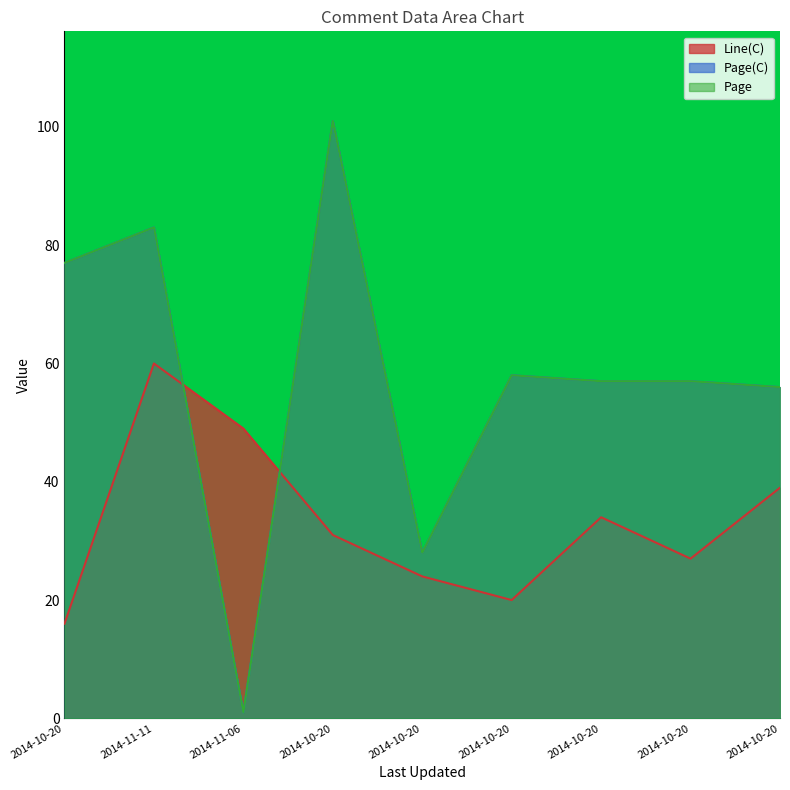

Reading left to right, transcribe all the data shown in this chart.

Line(C): 2014-10-20=16	2014-11-11=60	2014-11-06=49	2014-10-20=31	2014-10-20=24	2014-10-20=20	2014-10-20=34	2014-10-20=27	2014-10-20=39
Page(C): 2014-10-20=77	2014-11-11=83	2014-11-06=1	2014-10-20=101	2014-10-20=28	2014-10-20=58	2014-10-20=57	2014-10-20=57	2014-10-20=56
Page: 2014-10-20=77	2014-11-11=83	2014-11-06=1	2014-10-20=101	2014-10-20=28	2014-10-20=58	2014-10-20=57	2014-10-20=57	2014-10-20=56